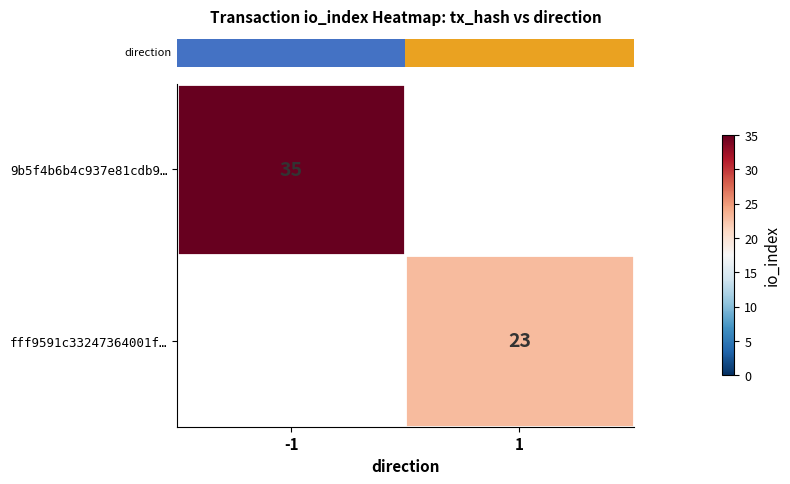

What is the minimum value for row_0?

35.0